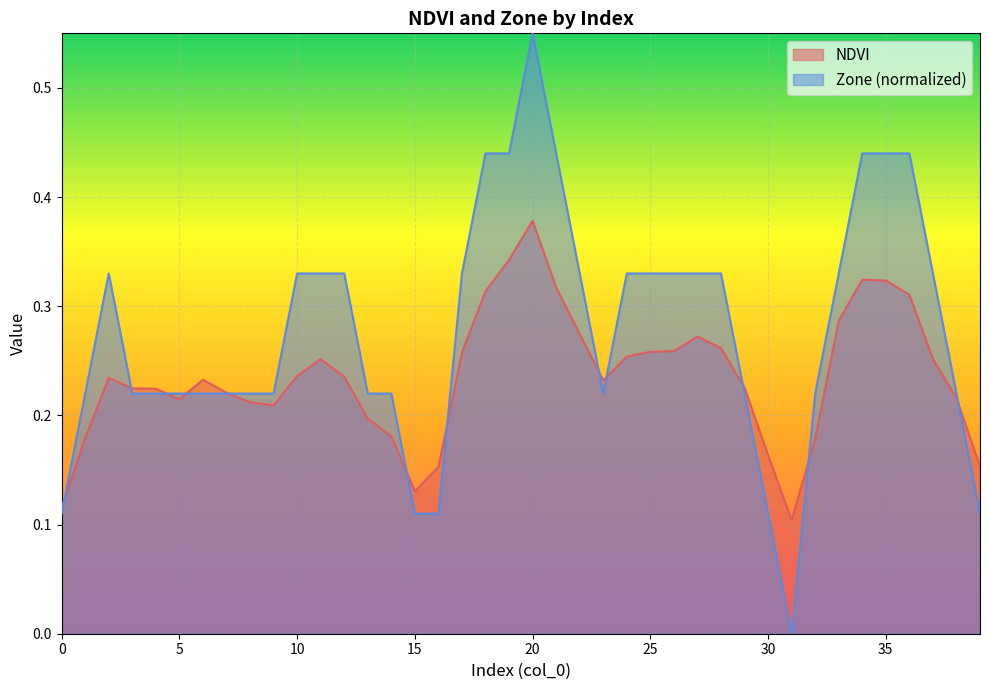

What is the value of the Zone point at the 28th from the left?

0.3